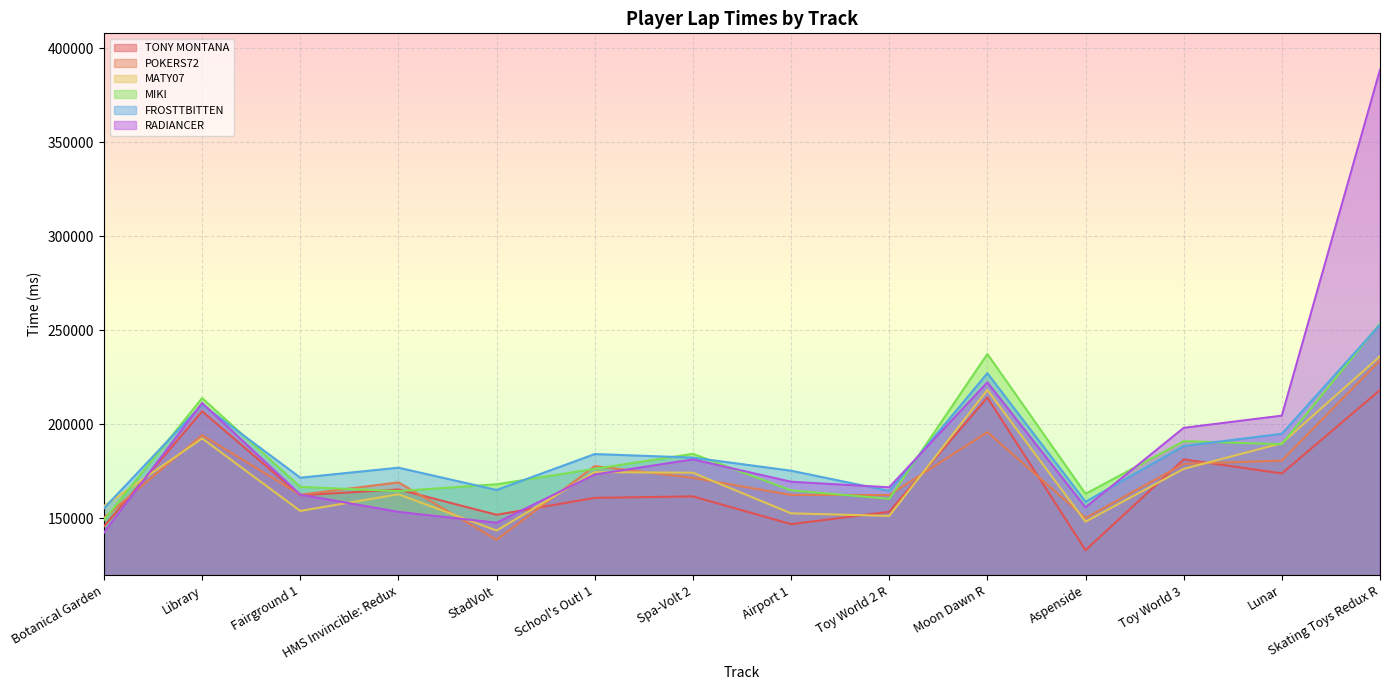

What is the sum of all MIKI values?

2582818